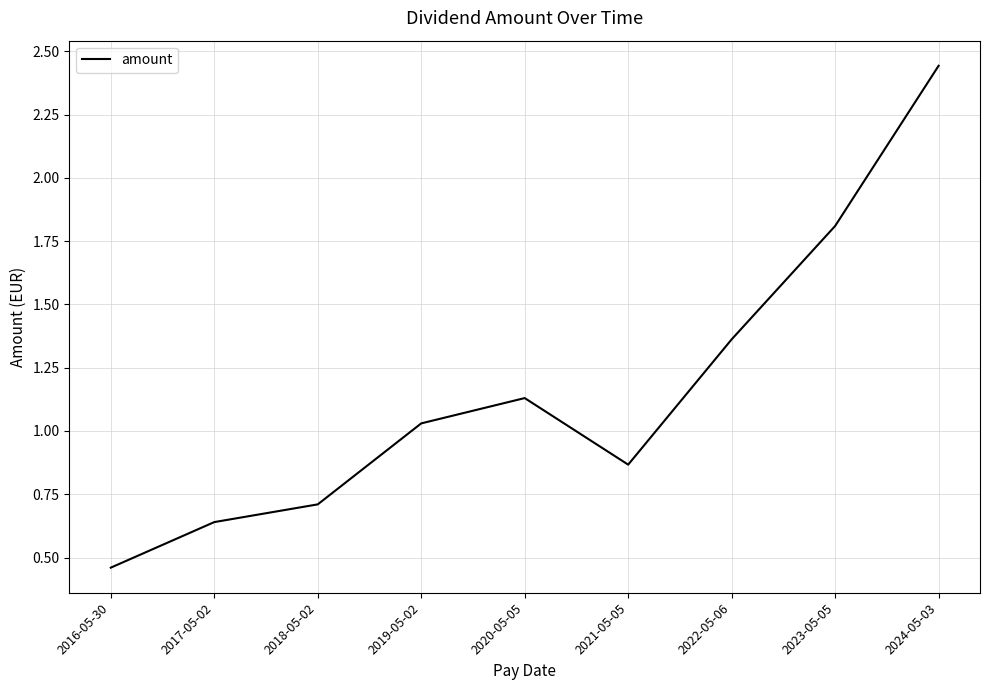

At which category does the data reach its first local valley?

2021-05-05